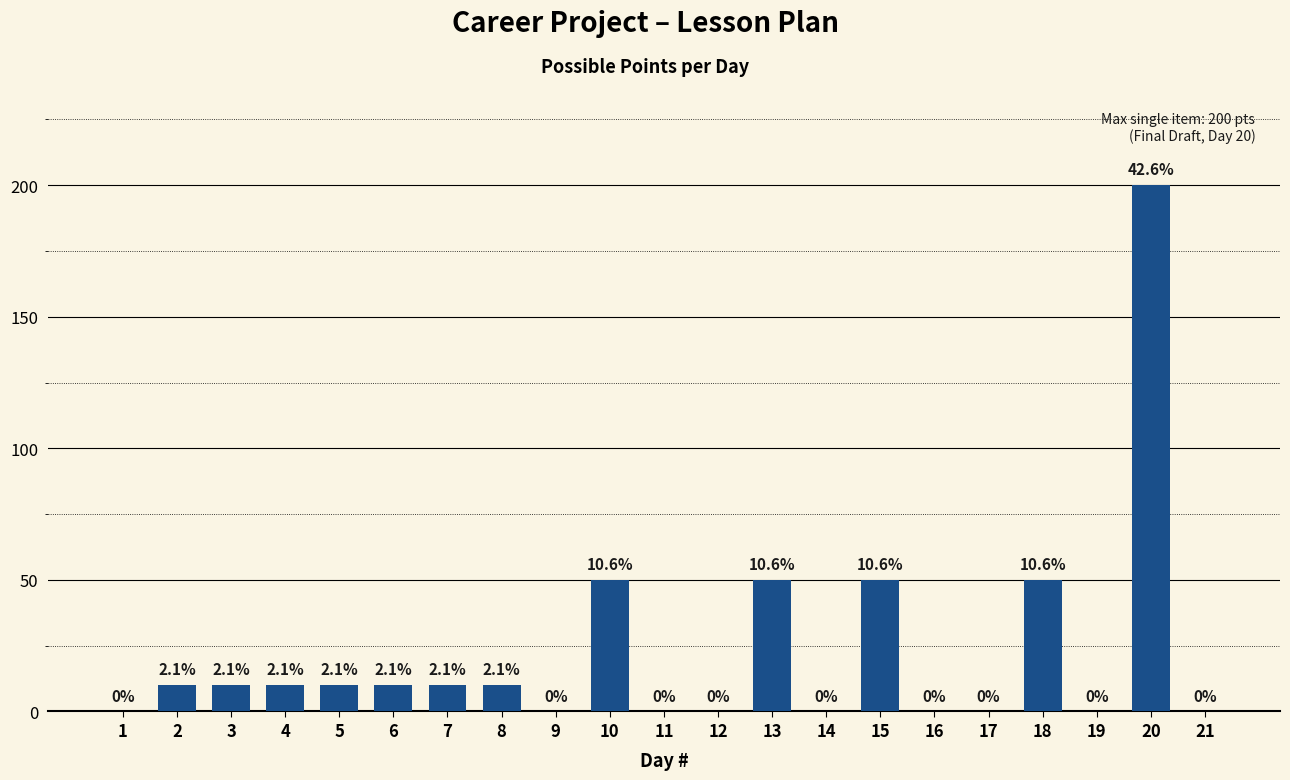

Reading right to left, what are all the values shown in this chart?

0	200	0	50	0	0	50	0	50	0	0	50	0	10	10	10	10	10	10	10	0